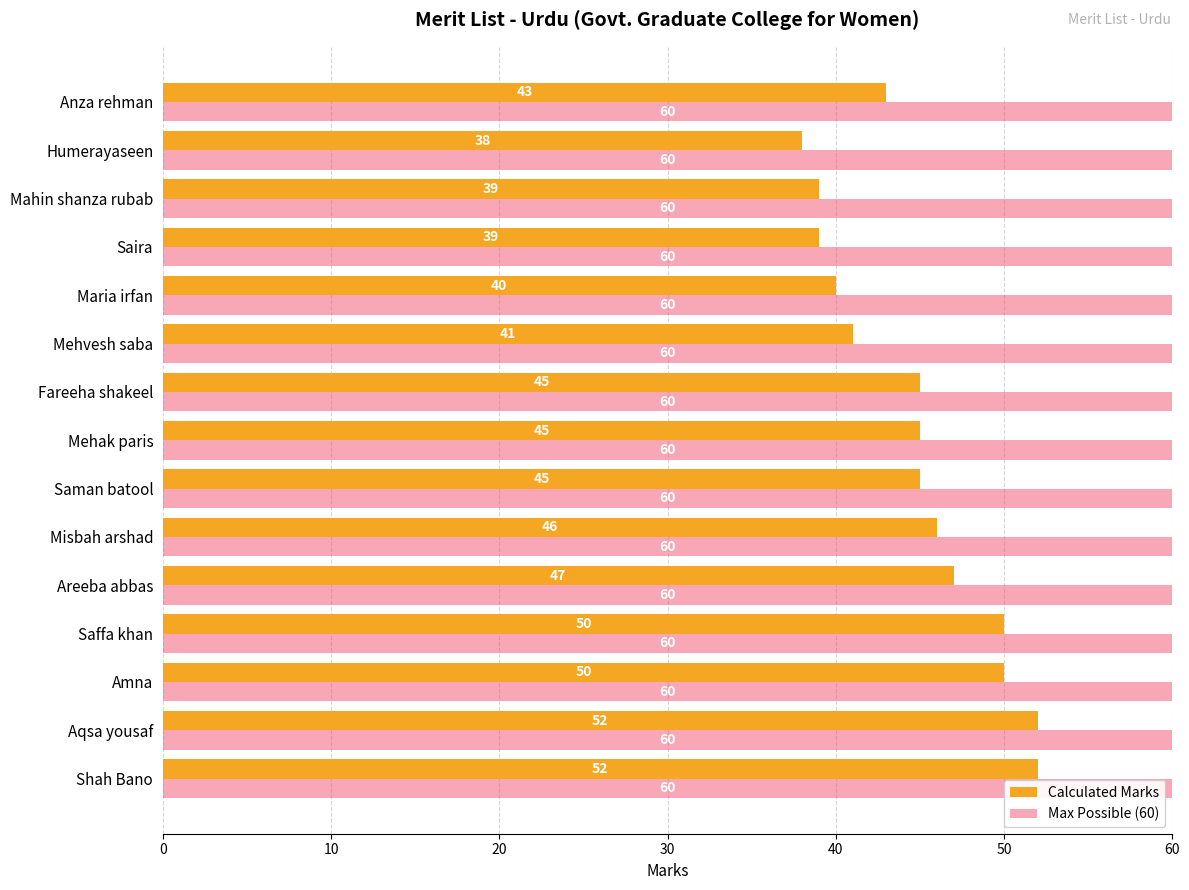

What is the maximum value for Calculated Marks?

52